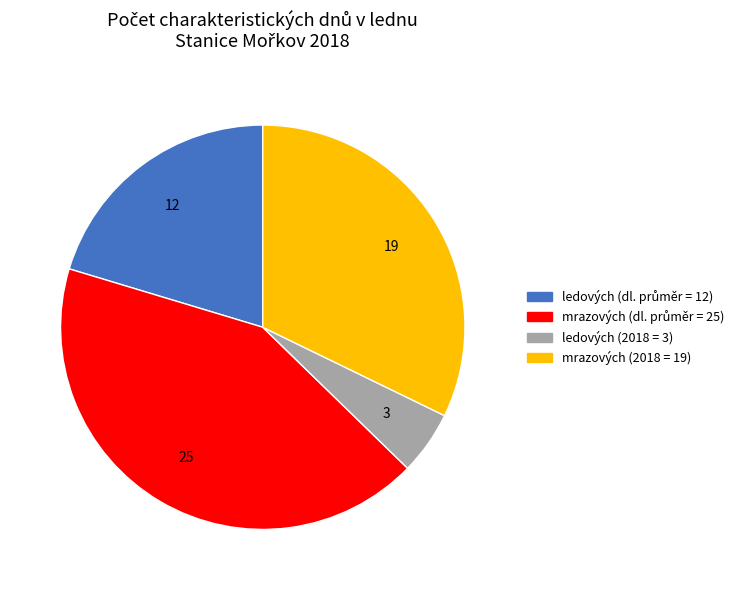

What is the ratio of the value at mrazových (2018 = 19) to the value at ledových (2018 = 3)?

6.3